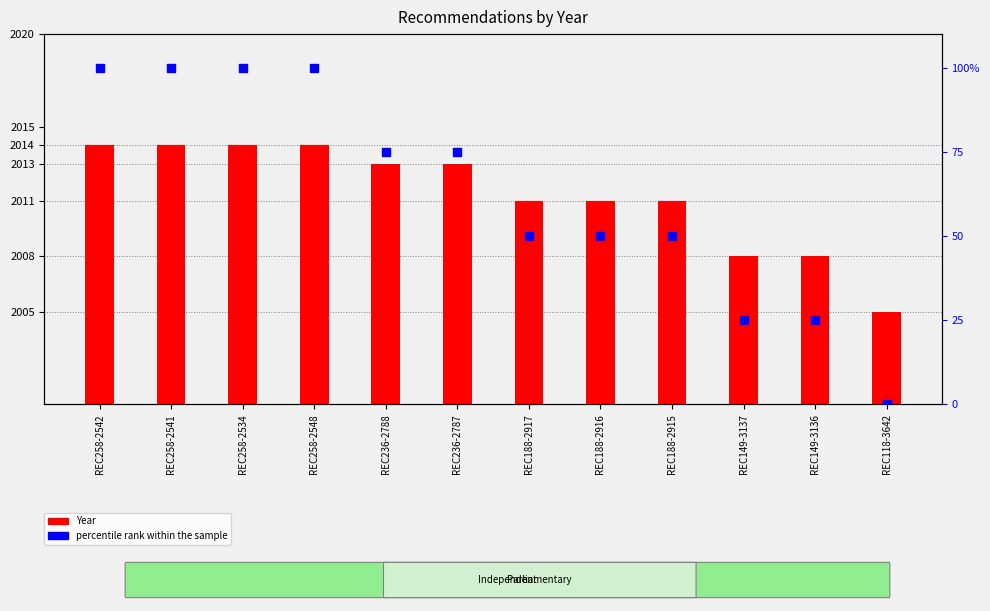

Which series has the largest total across all categories?

Year